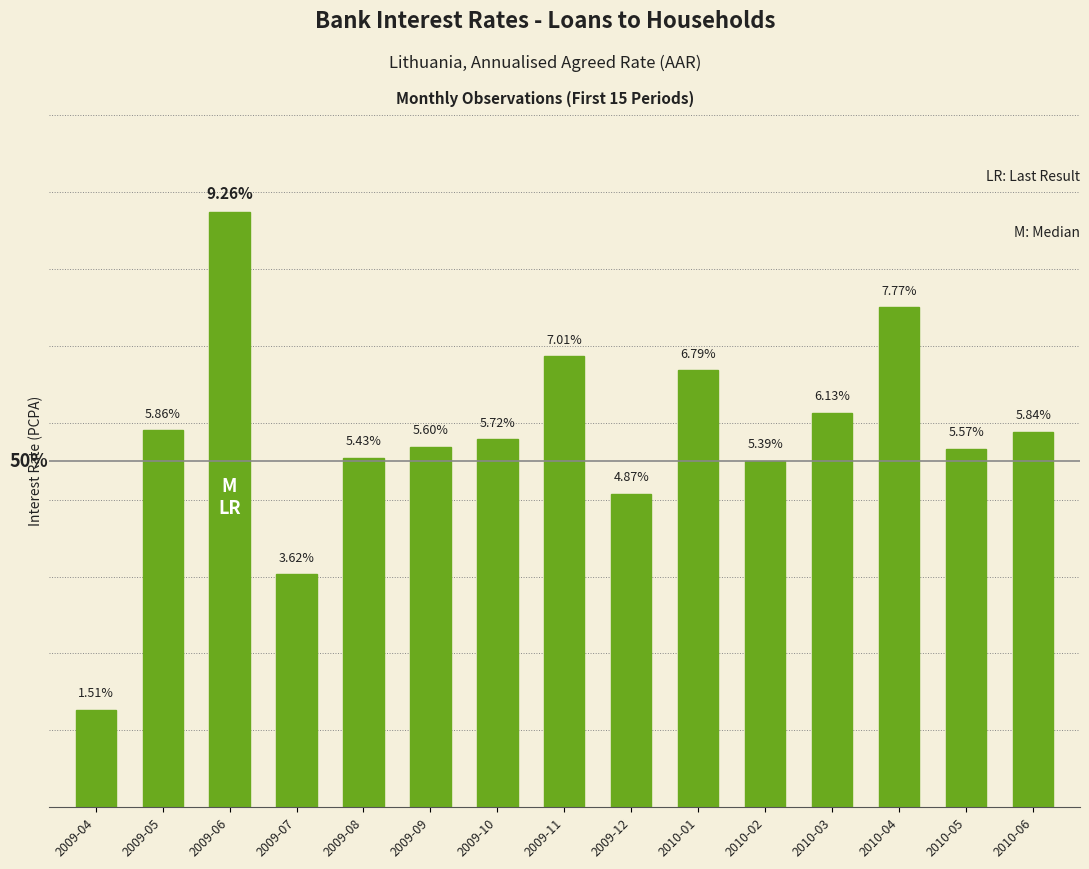

What is the label of the 9th bar from the left?

2009-12